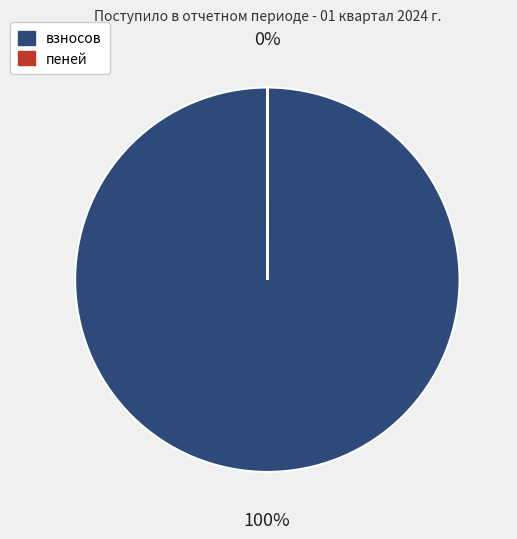

To the nearest percent, what is the difference between the largest and smallest slice percentages?

100%